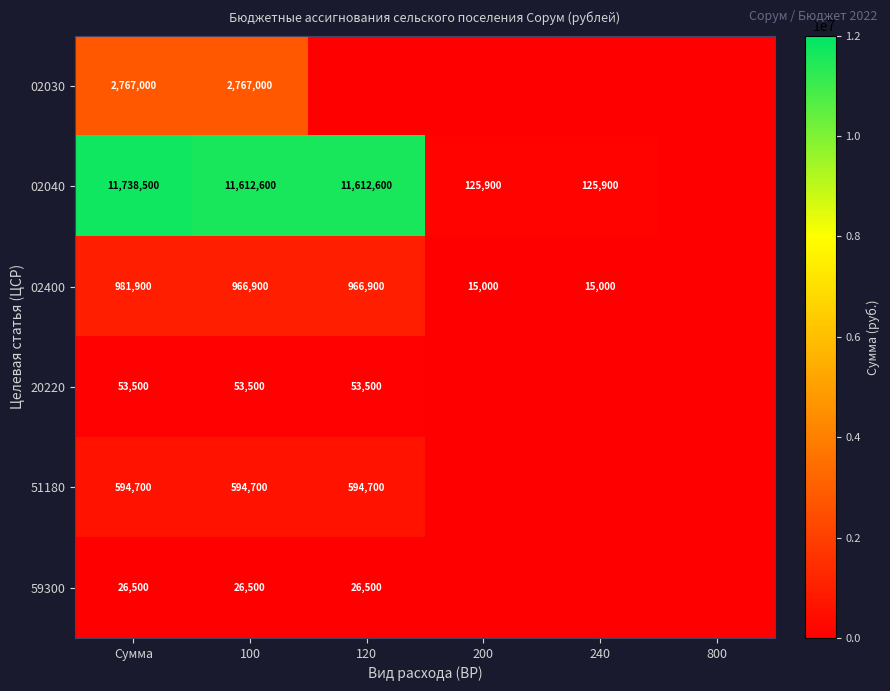

At Сумма, list the series in order from largest to smallest.

02040, 02030, 02400, 51180, 20220, 59300